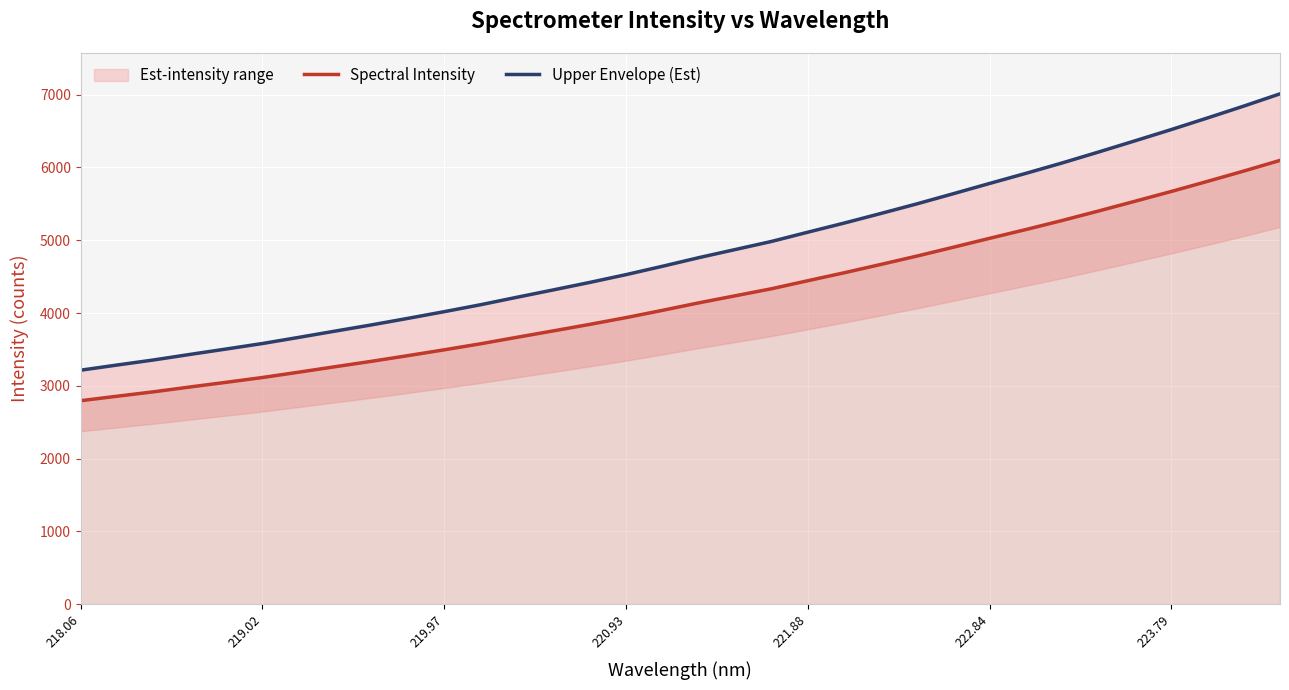

The value of Spectral Intensity at 223.79 is 10037.9. True or false?

False